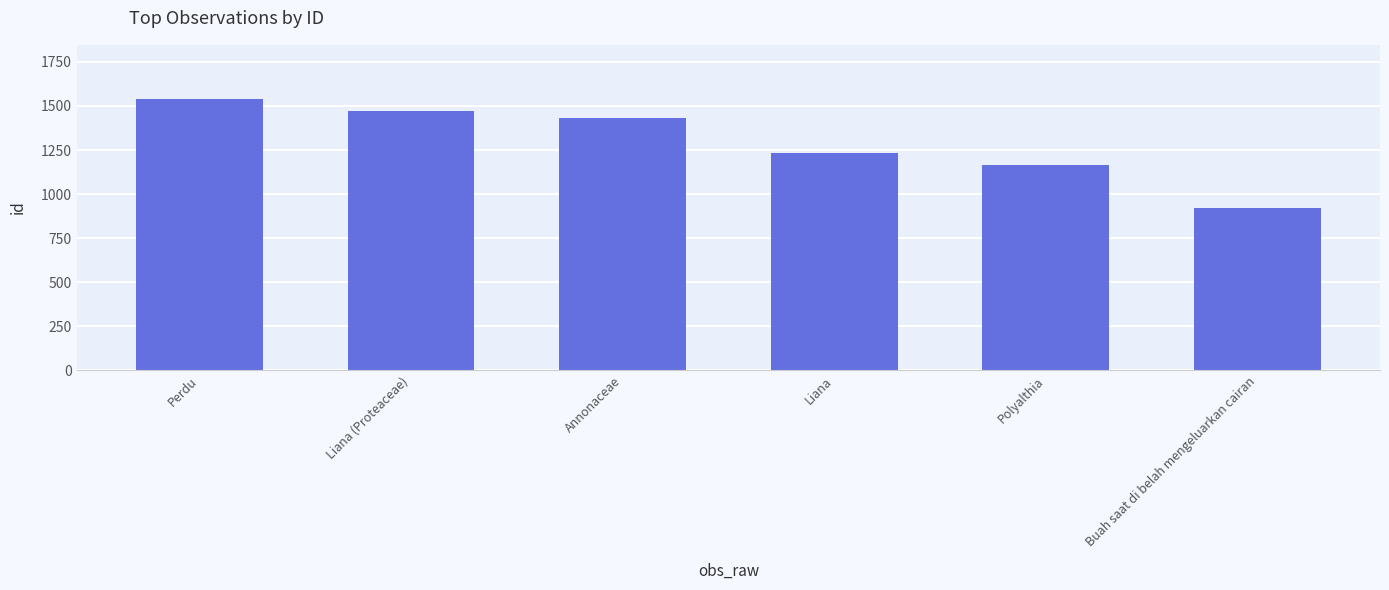

What is the value of the 3rd bar from the left?

1432